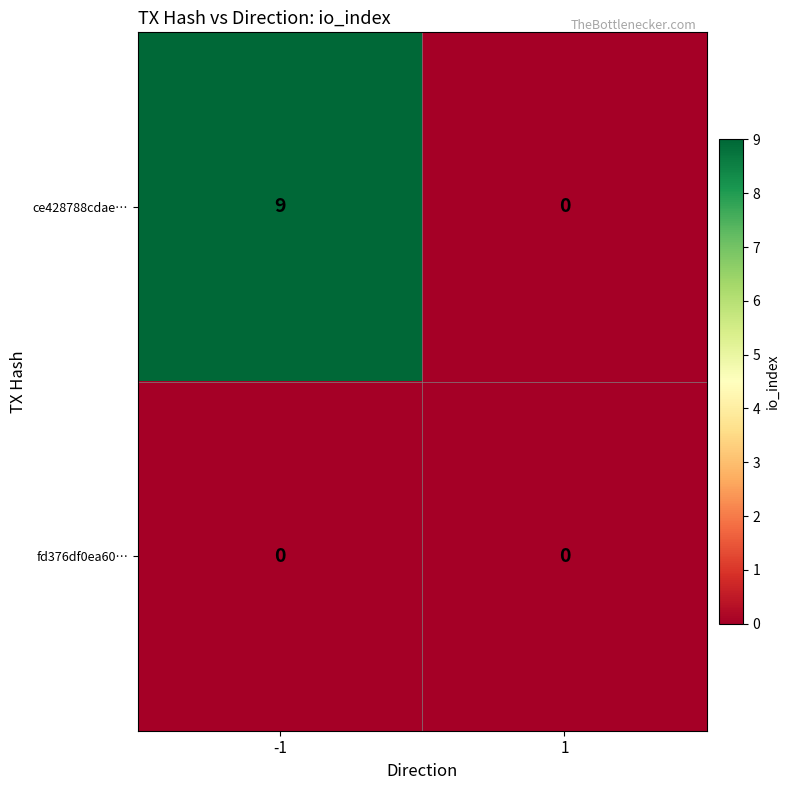

What is the spread (max minus min) of values at -1?

9